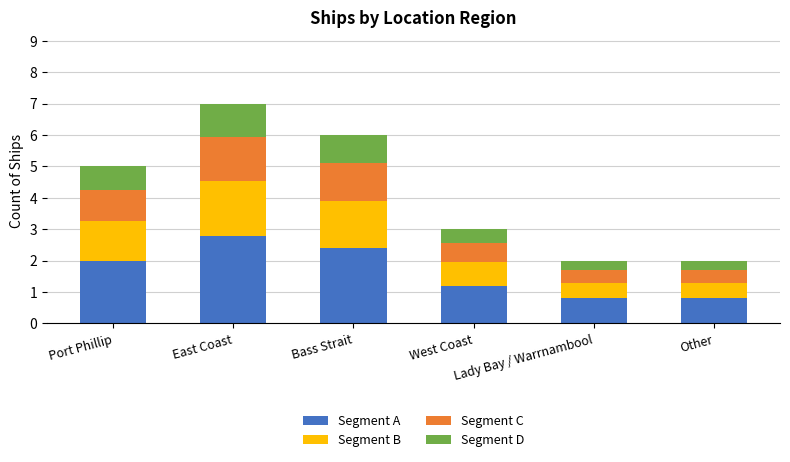

What is the lowest value of the Segment A series?

0.8